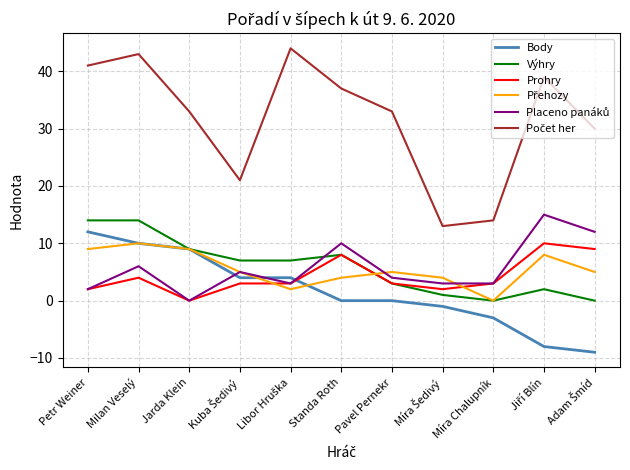

What is the total value across all series at Jarda Klein?

60